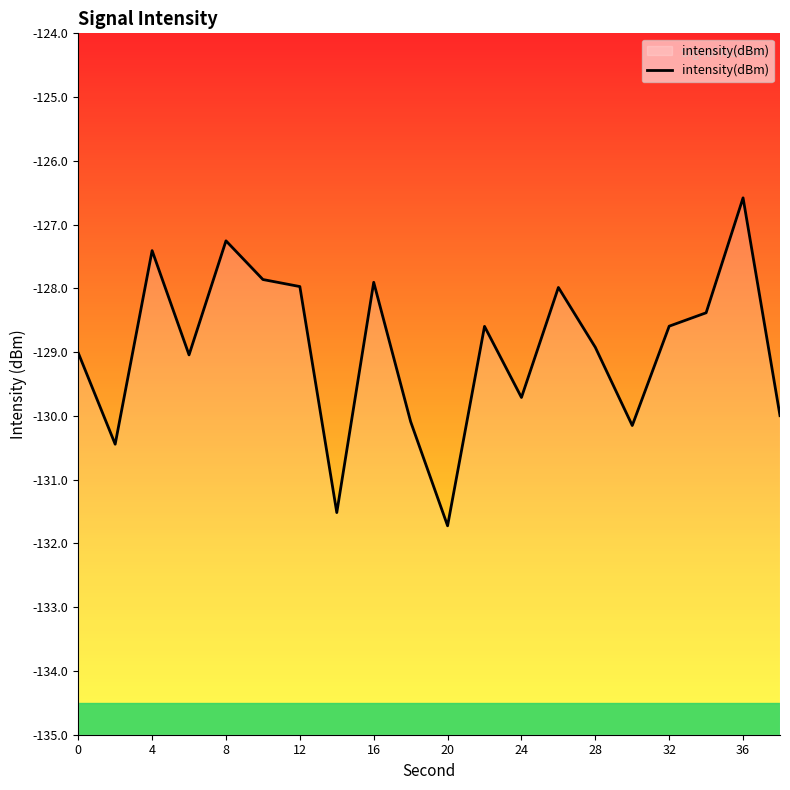

Reading left to right, list all the values displayed in this chart.

-129.0	-130.4	-127.4	-129.0	-127.3	-127.9	-128.0	-131.5	-127.9	-130.1	-131.7	-128.6	-129.7	-128.0	-128.9	-130.2	-128.6	-128.4	-126.6	-130.0